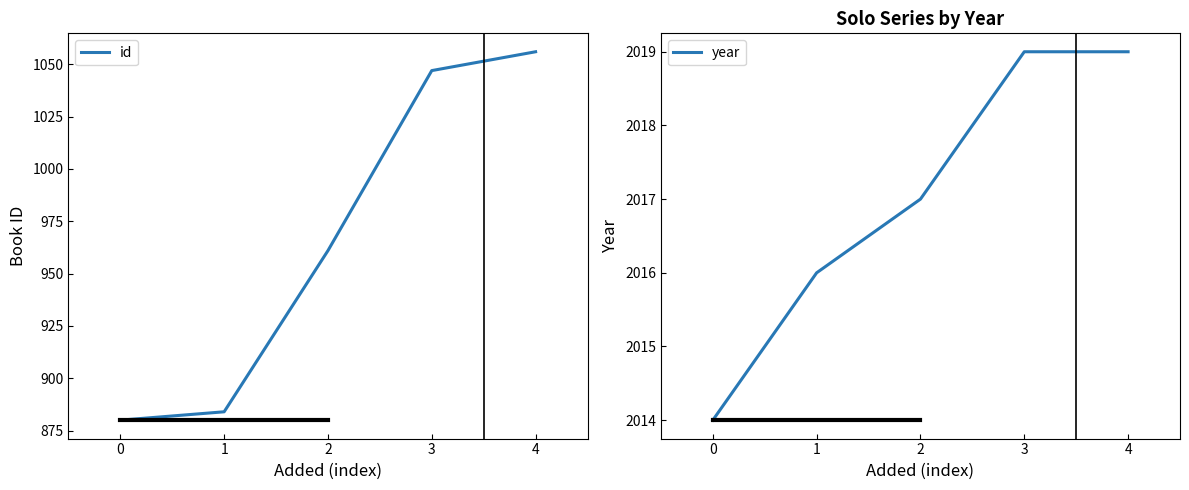

Rank the series by their average value, from lowest to highest.

id, year